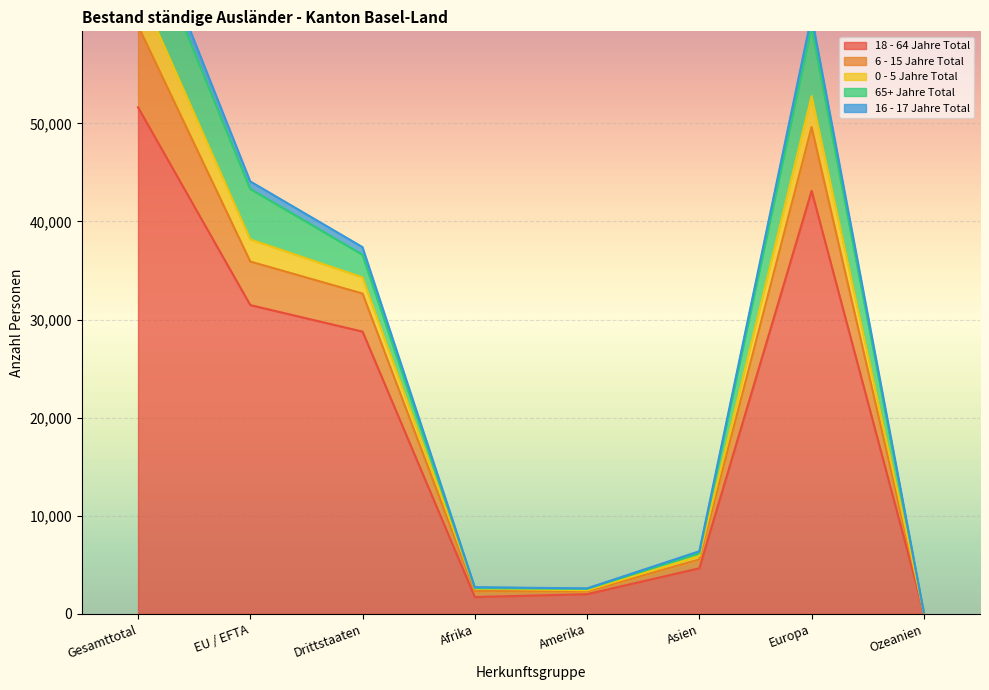

Count the number of categories in the chart.

8